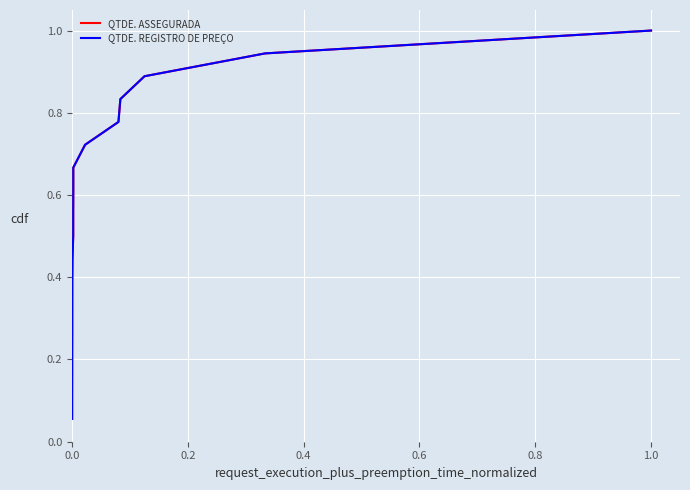

True or false: QTDE. ASSEGURADA and QTDE. REGISTRO DE PREÇO intersect in this chart.

False